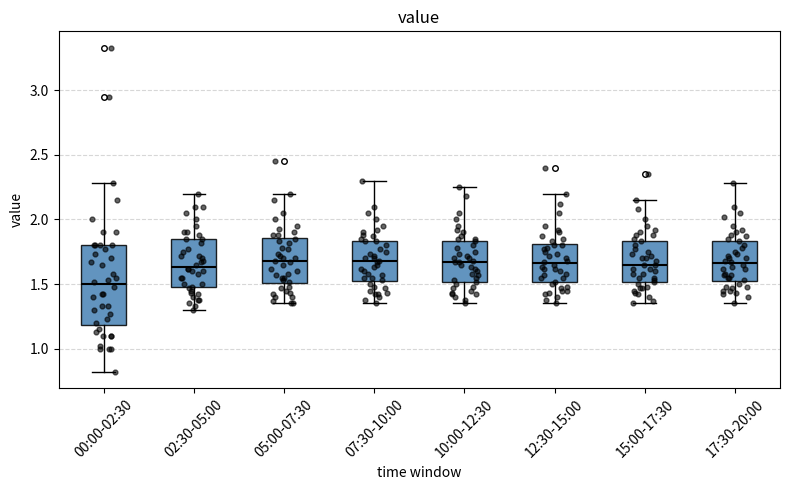

Reading left to right, transcribe this box plot: for each box, give where its median line is, the range the box spans, and where its two whiskers end, as read against the y-axis. The values are not printed on the chart, so give them approximately, as read against the axis.

00:00-02:30: median 1.50, box 1.20 to 1.80, whiskers 0.80 to 2.30
02:30-05:00: median 1.65, box 1.50 to 1.85, whiskers 1.30 to 2.20
05:00-07:30: median 1.70, box 1.50 to 1.85, whiskers 1.35 to 2.20
07:30-10:00: median 1.70, box 1.50 to 1.85, whiskers 1.35 to 2.30
10:00-12:30: median 1.65, box 1.50 to 1.85, whiskers 1.35 to 2.25
12:30-15:00: median 1.65, box 1.50 to 1.80, whiskers 1.35 to 2.20
15:00-17:30: median 1.65, box 1.50 to 1.85, whiskers 1.35 to 2.15
17:30-20:00: median 1.65, box 1.50 to 1.85, whiskers 1.35 to 2.30